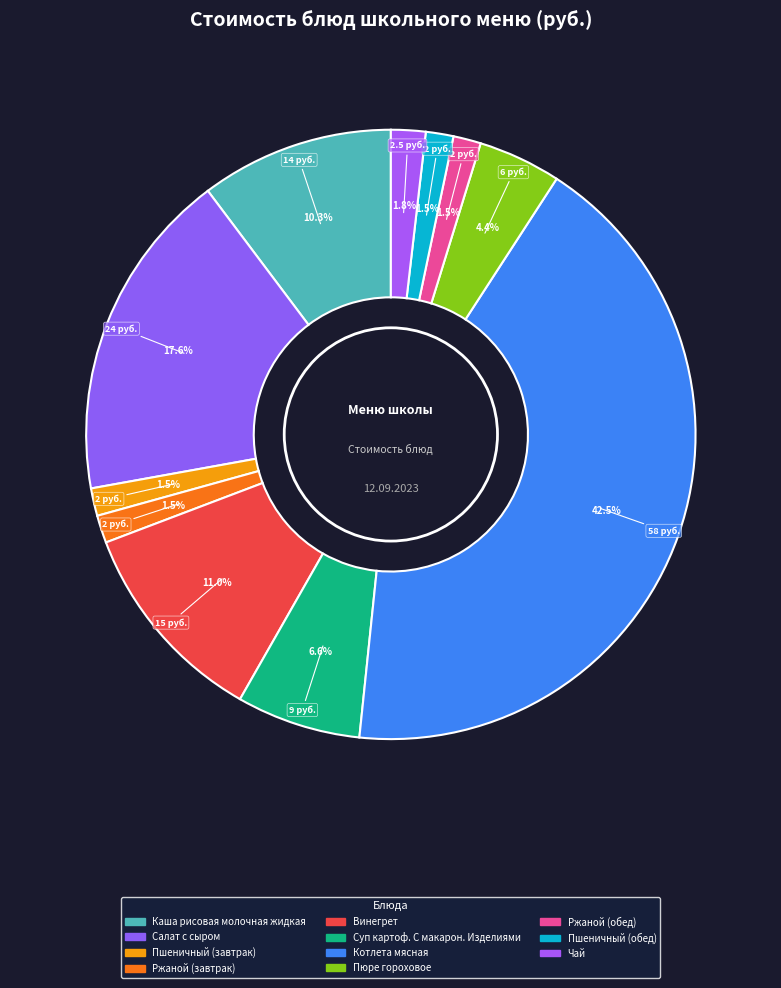

The Суп картоф. С макарон. Изделиями slice represents 7% of the pie. True or false?

True